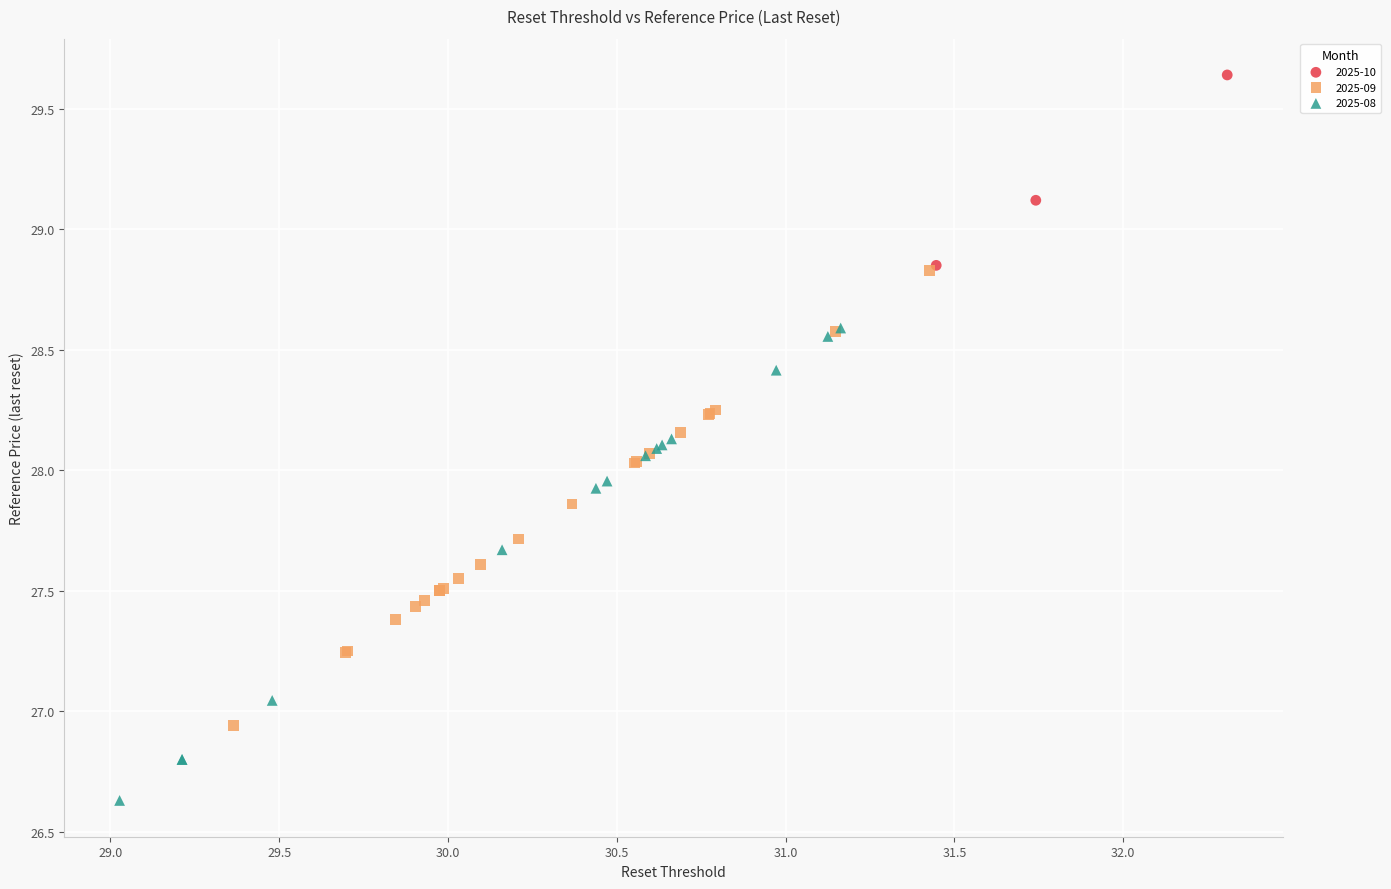

Which series contains the highest Y value?

2025-10